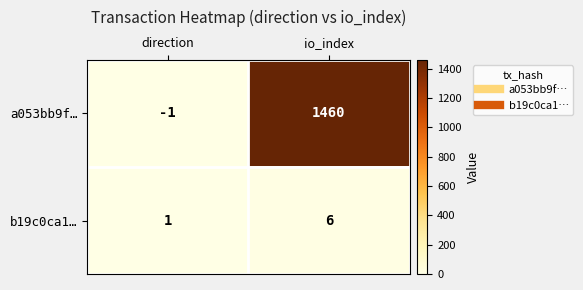

At which label is b19c0ca1… closest to 3?

direction